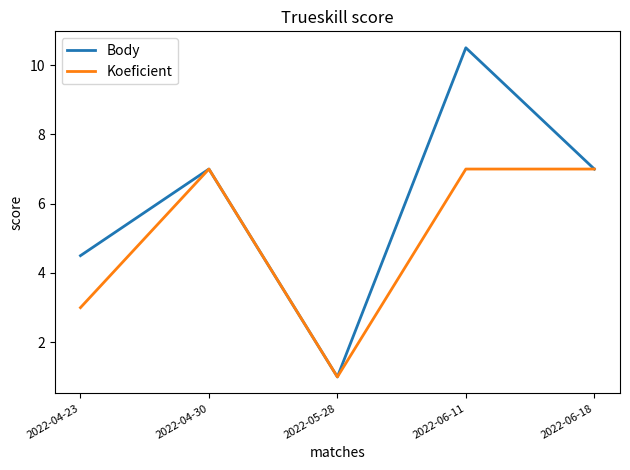

Which series has the widest spread of values?

Body